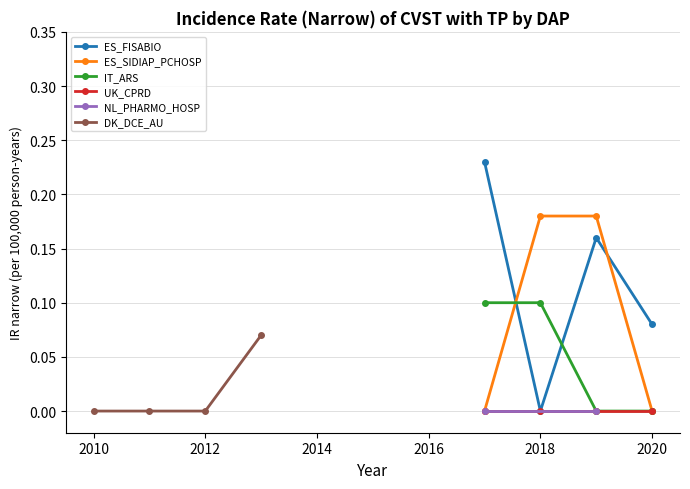

The ES_SIDIAP_PCHOSP series shows 0.2 at 2019. True or false?

True